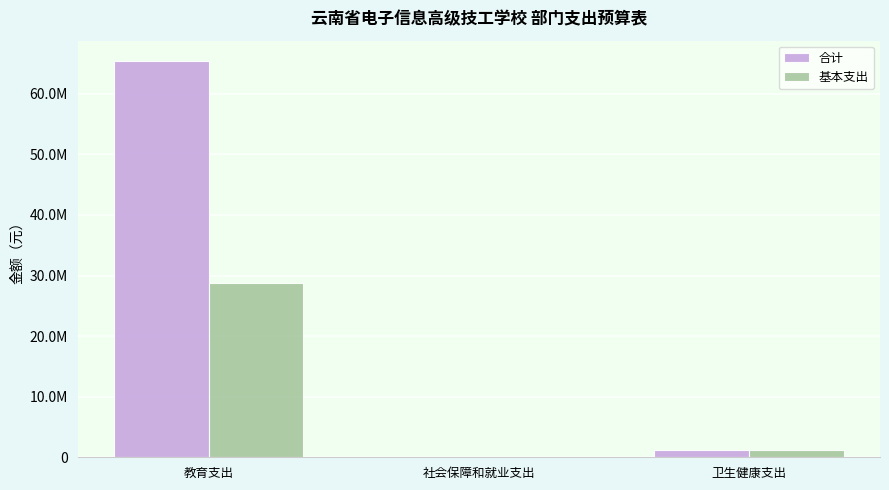

What are all the series names shown in the legend?

合计, 基本支出